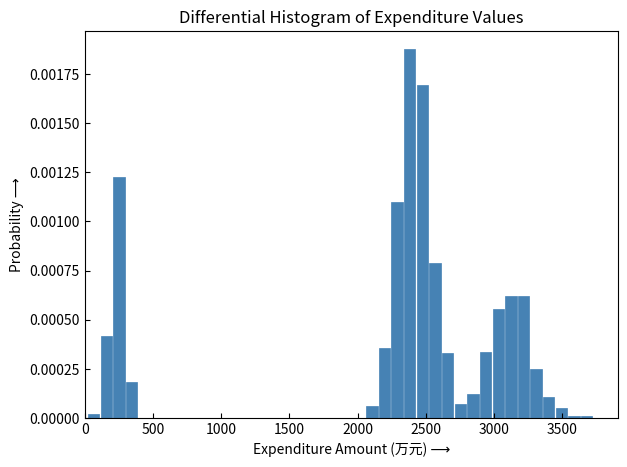

Around what value on the x-axis is the tallest bar? Give the approximate position of its centre, as read against the axis.

2400